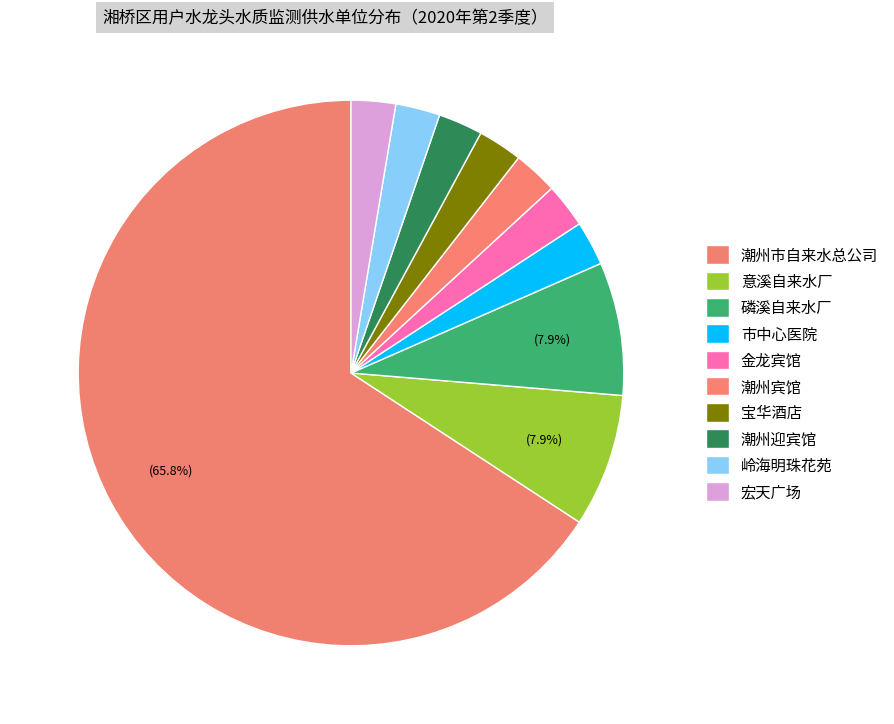

What is the smallest slice in the pie chart?

市中心医院